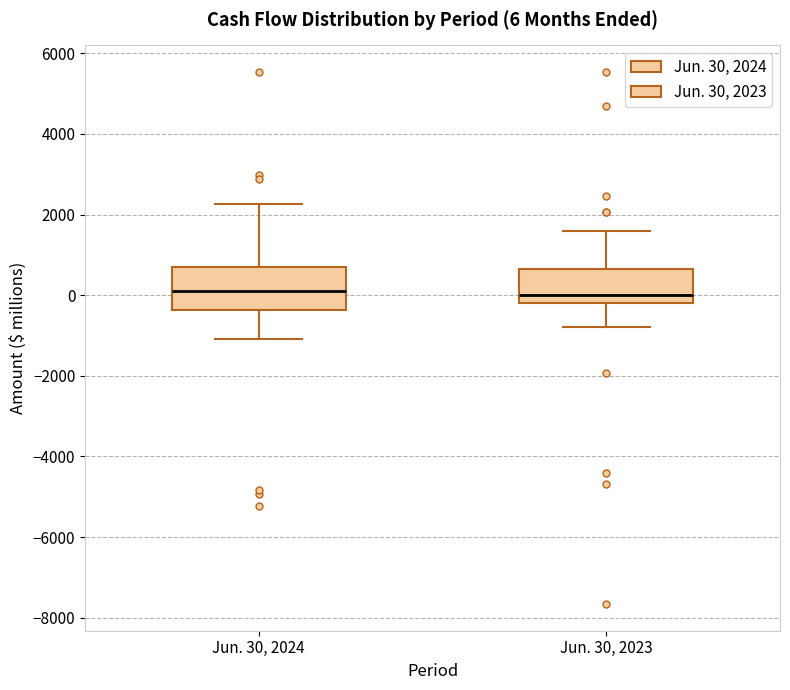

Which box is the tallest, from its lower edge to its upper edge?

Jun. 30, 2024